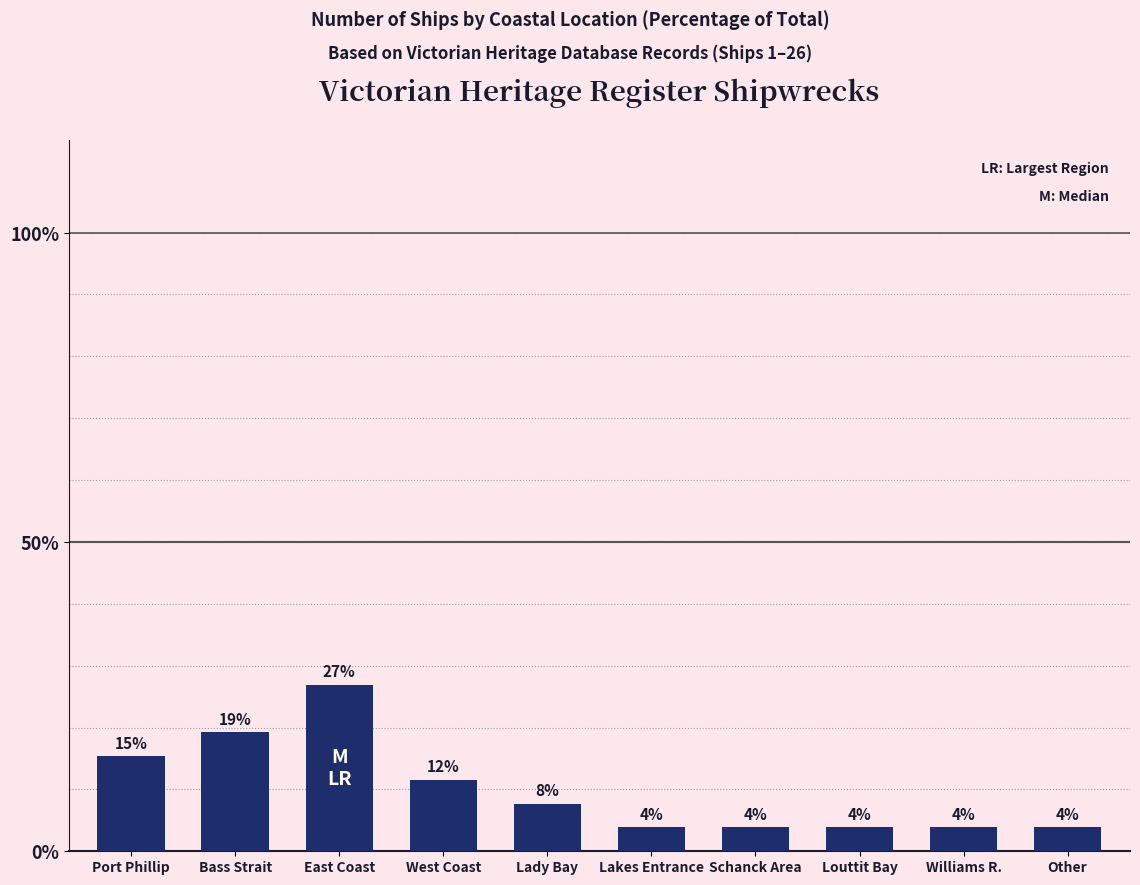

Are the bars grouped side by side (vs. stacked)?

No